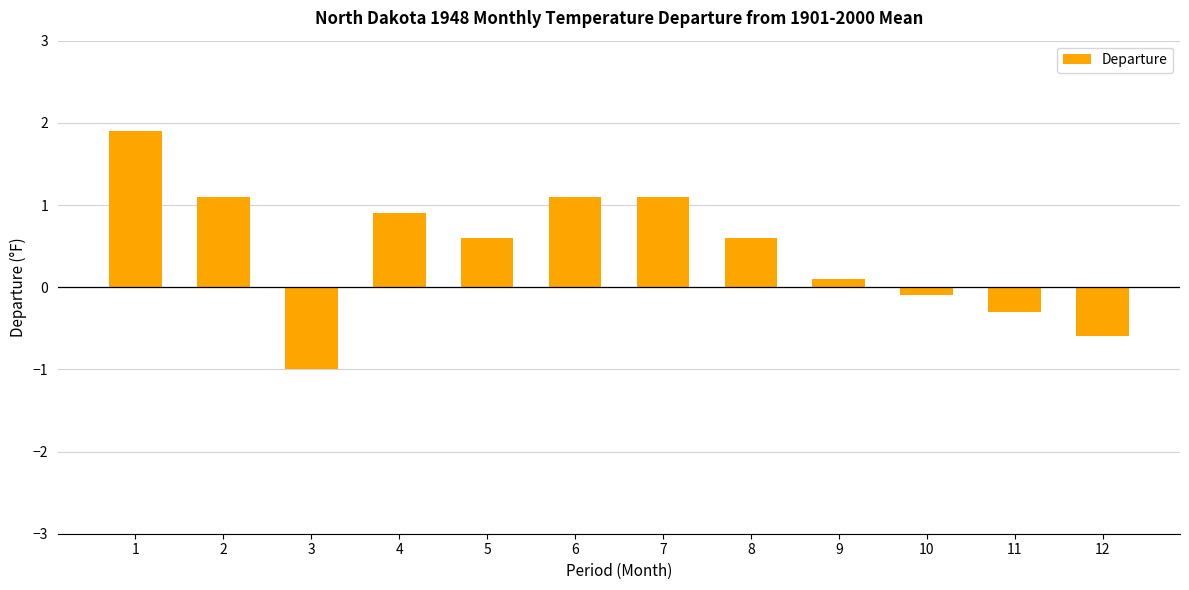

What is the change in value from 7 to 8?

-0.5